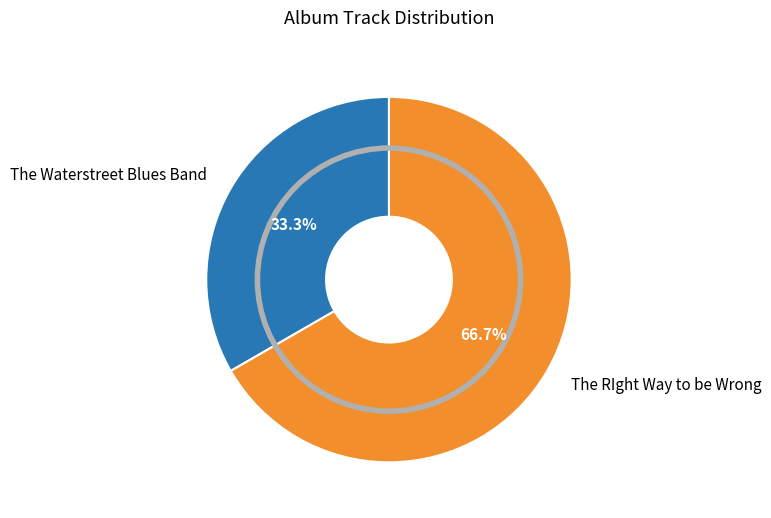

Count the number of slices in the pie.

2